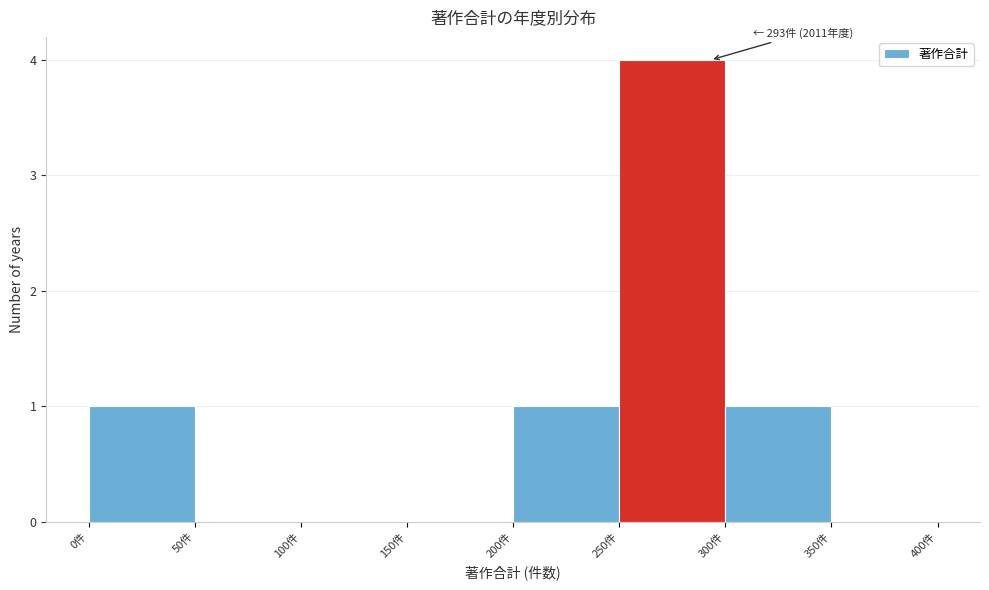

Over which range of the x-axis is the bar tallest?

250 to 300